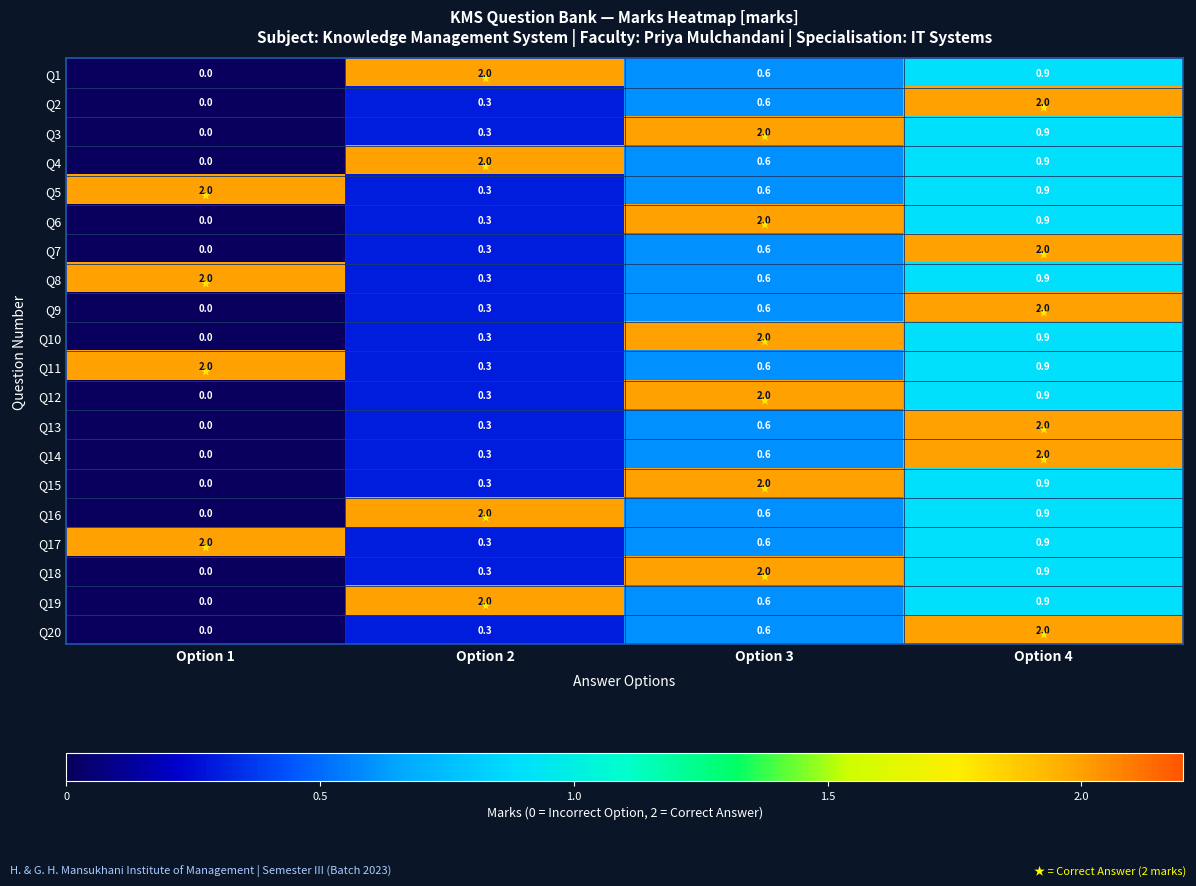

What is the difference between the maximum and minimum values in the Q7 series?

2.0